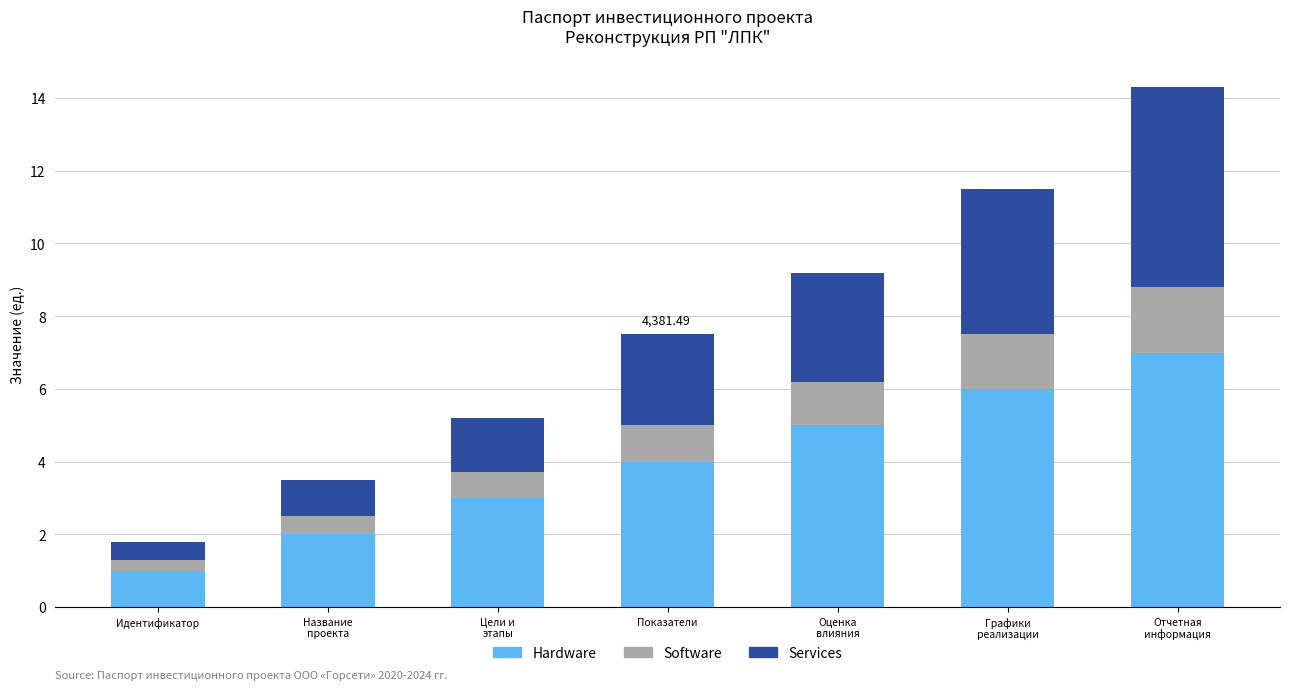

What is the difference between the maximum and second lowest values in the Hardware series?

5.0